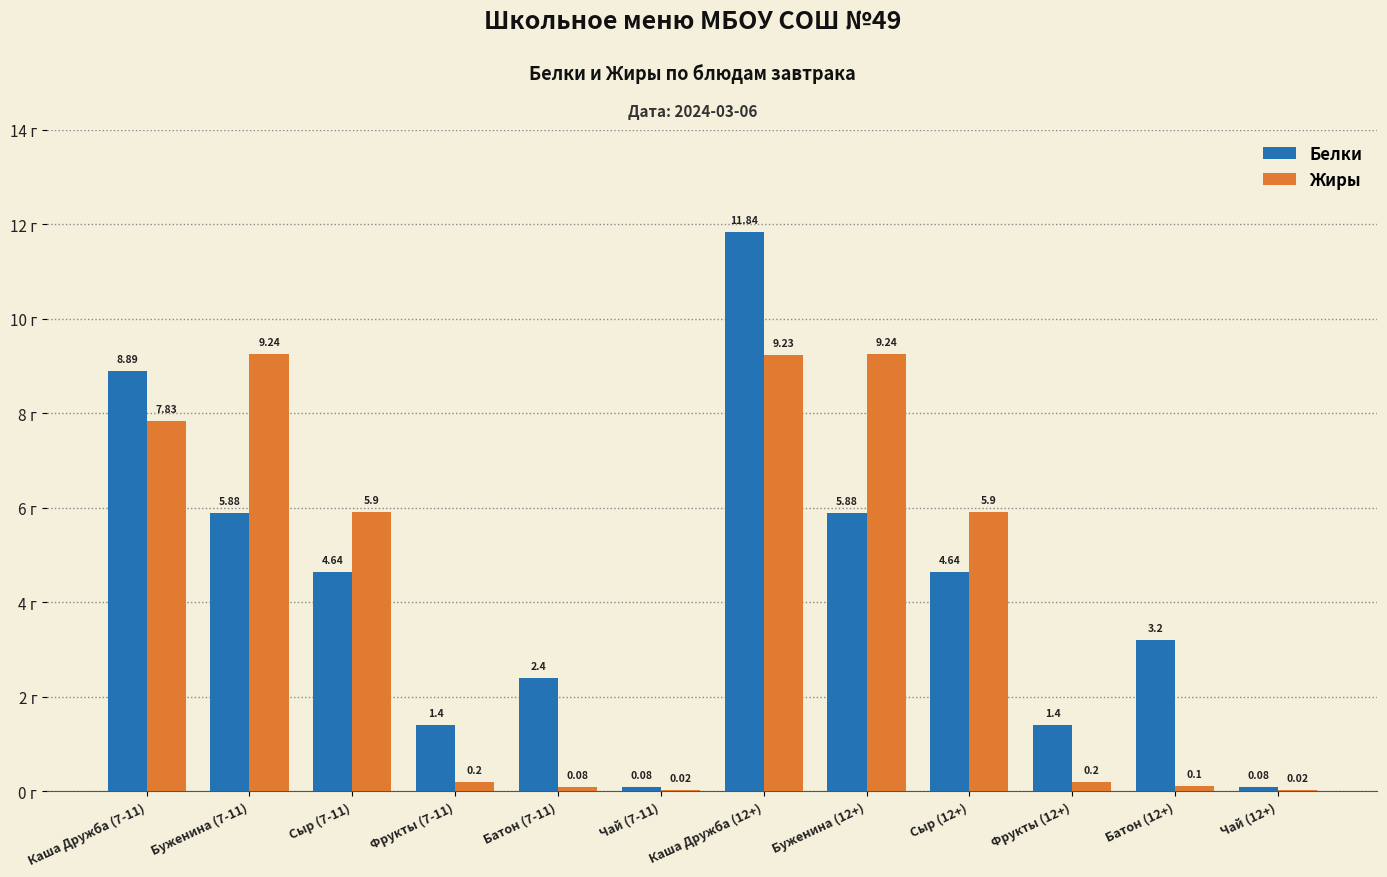

What is the total value across all series at Буженина (12+)?

15.1